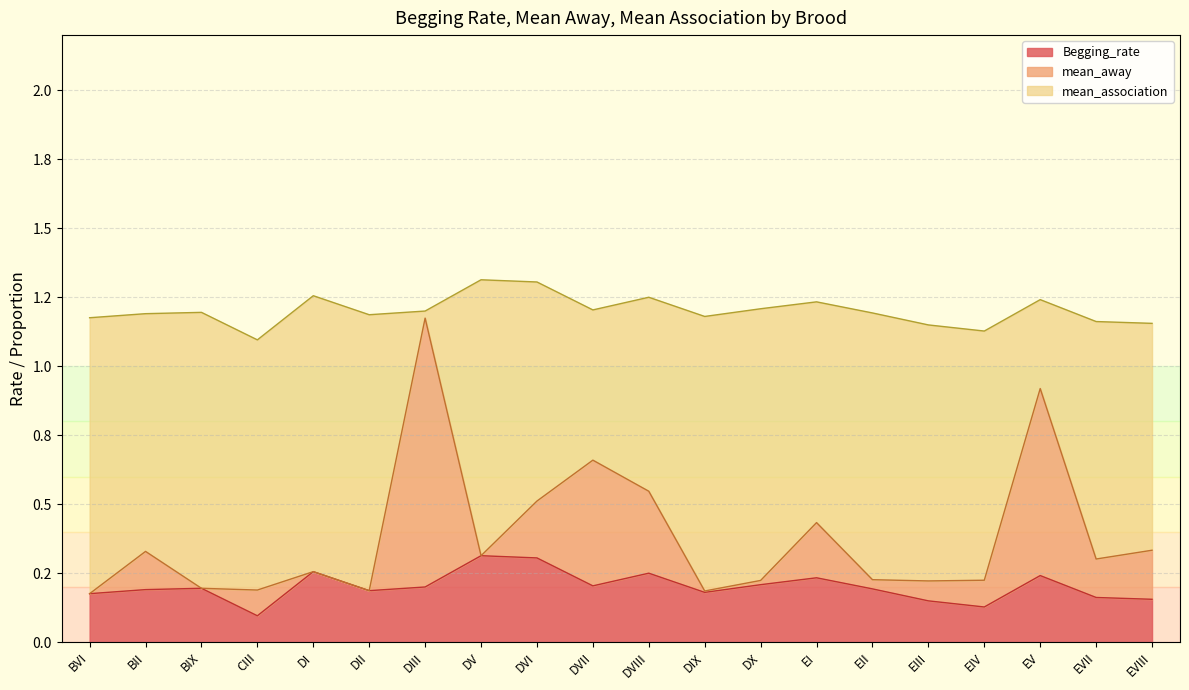

At DII, list the series in order from smallest to largest.

mean_away, Begging_rate, mean_association